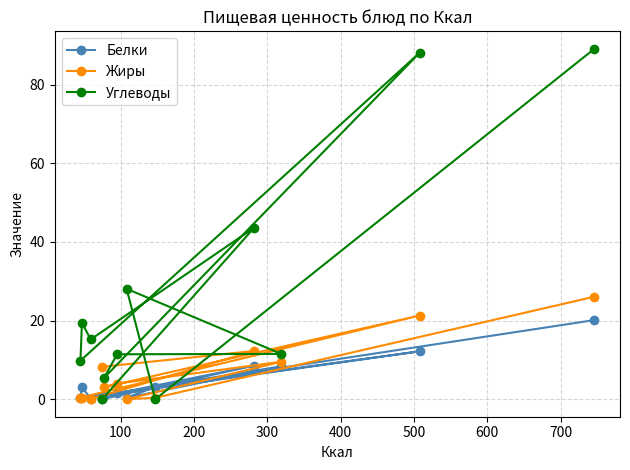

Which series has the largest range (max minus min)?

Углеводы